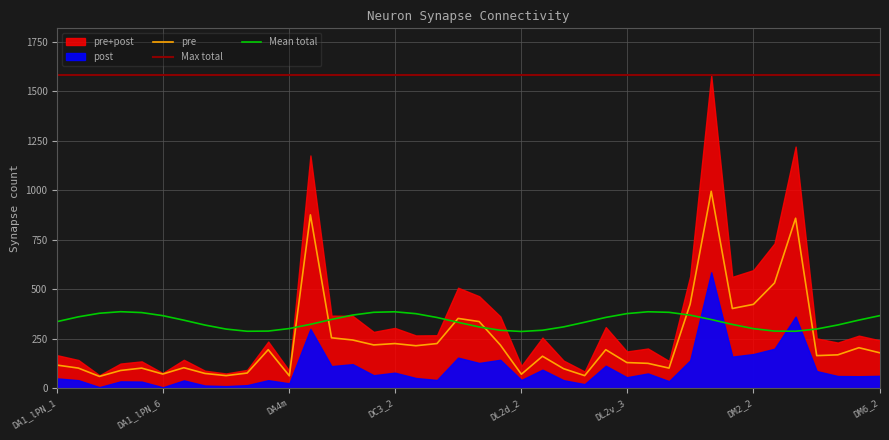

Between DL2d_1 and DL4, which is larger?

DL2d_1